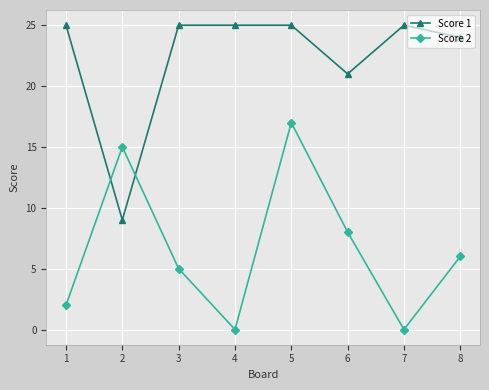

The Score 2 series shows 3 at 8. True or false?

False